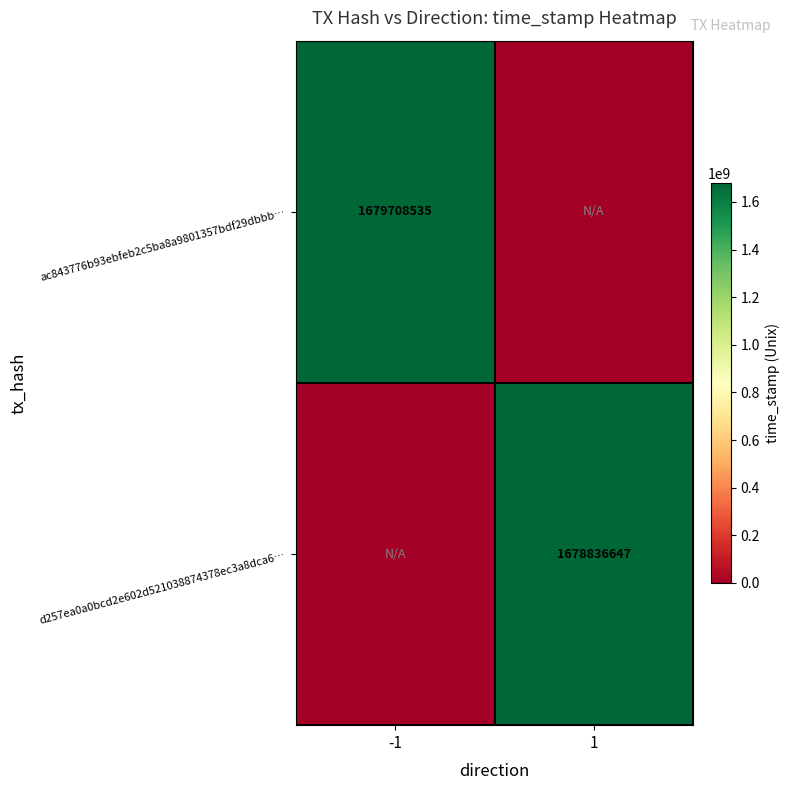

What is the total value across all series at 1?

1678836647